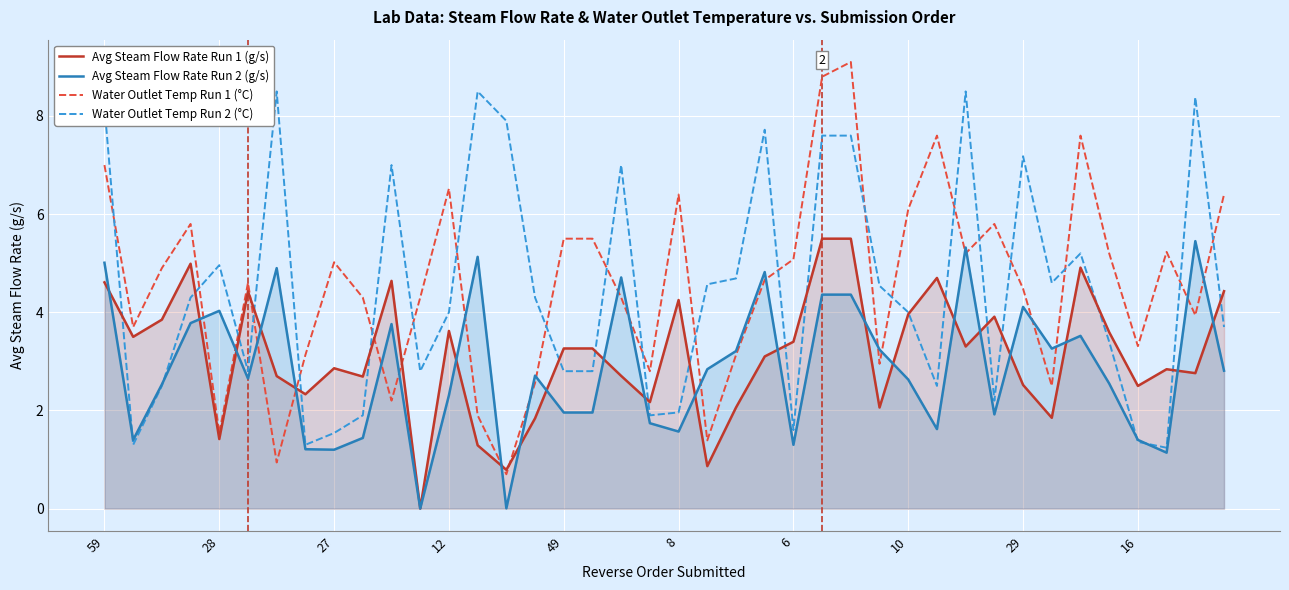

At 49, list the series in order from largest to smallest.

Water Outlet Temp Run 1 (°C), Avg Steam Flow Rate Run 1 (g/s), Water Outlet Temp Run 2 (°C), Avg Steam Flow Rate Run 2 (g/s)